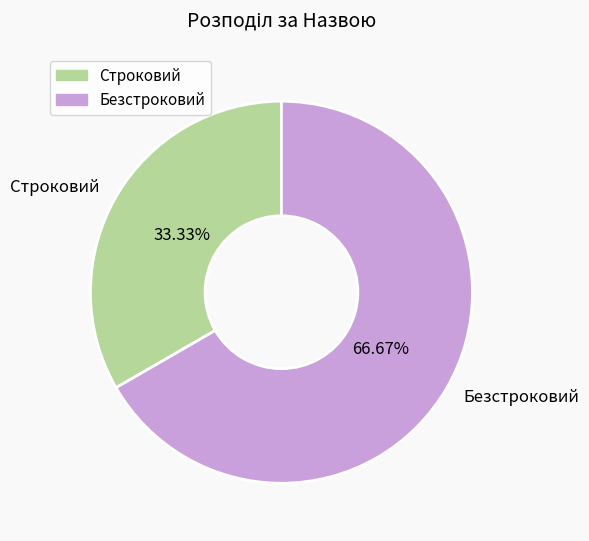

What is the largest slice in the pie chart?

Безстроковий